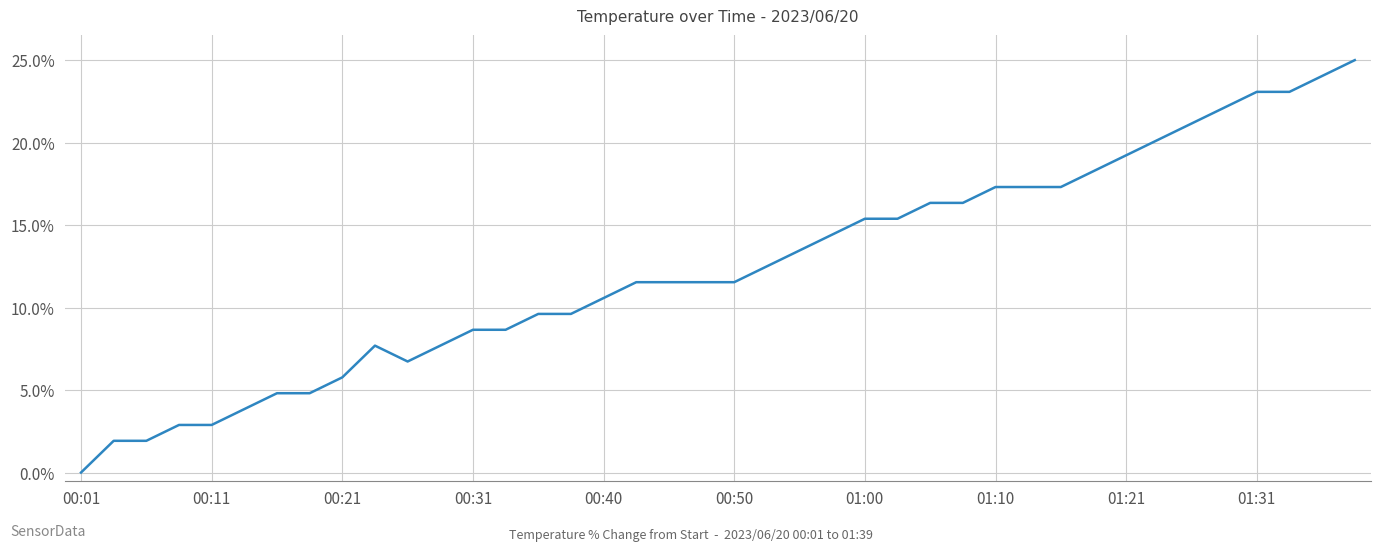

What is the difference between the maximum and minimum values?

25.0